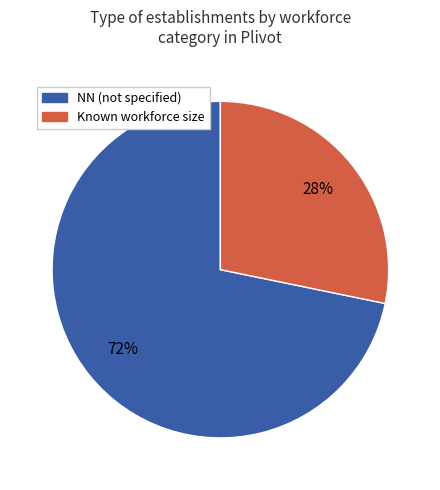

What is the largest slice in the pie chart?

NN (not specified)